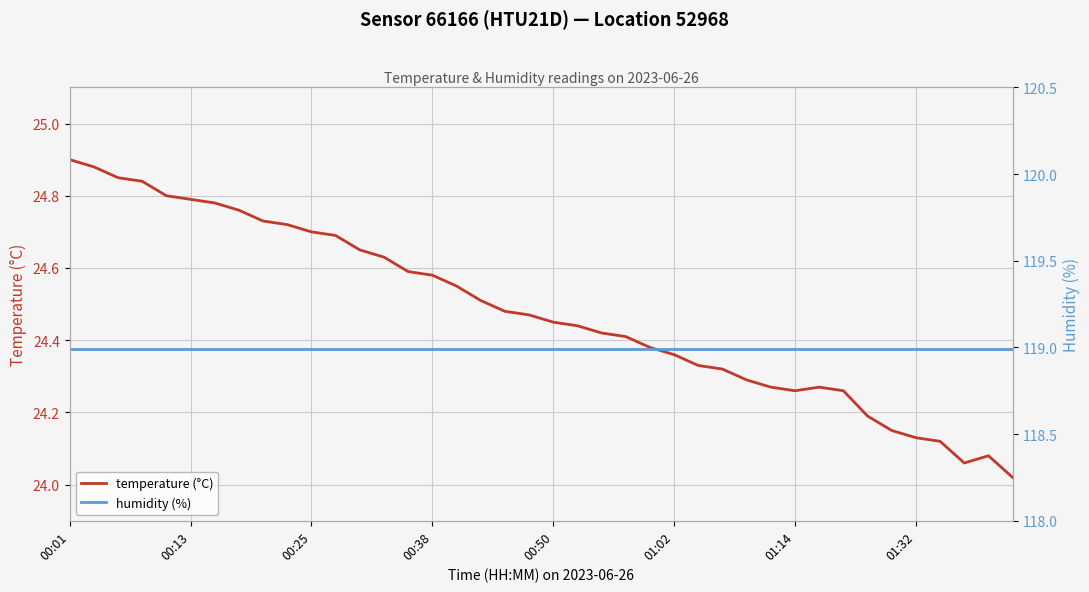

What is the smallest value displayed?

24.0